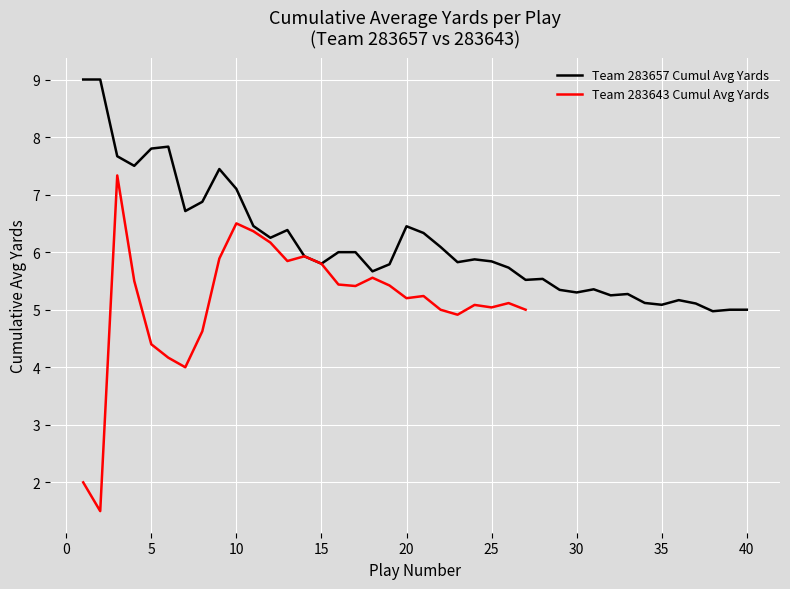

At 14, list the series in order from largest to smallest.

Team 283657 Avg Yards, Team 283643 Avg Yards